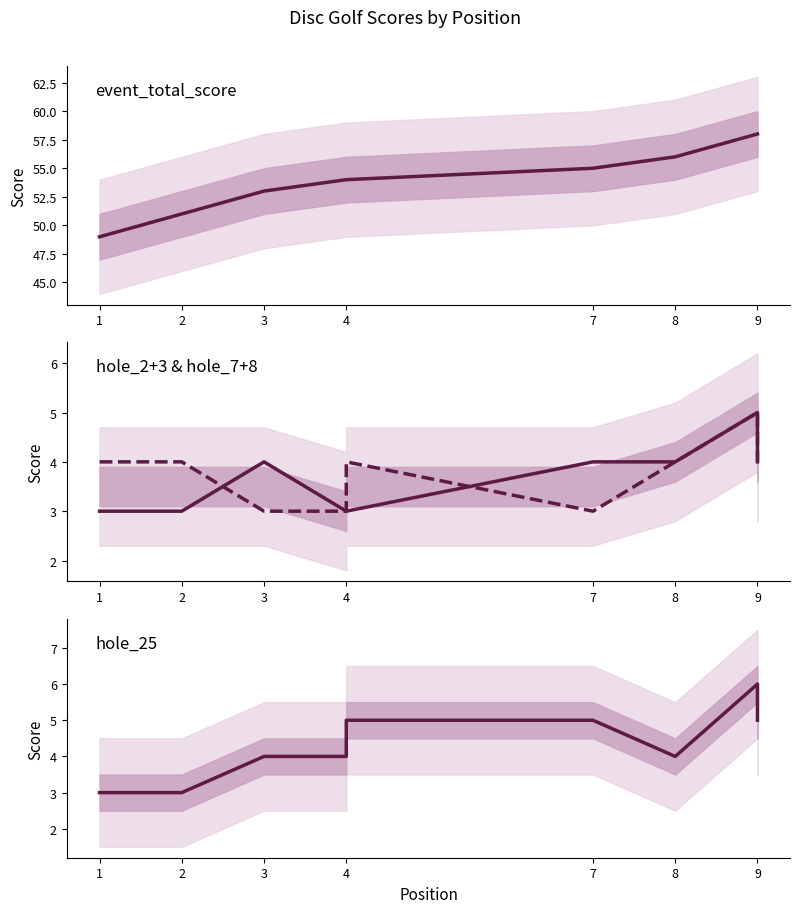

Which series has the widest spread of values?

event_total_score